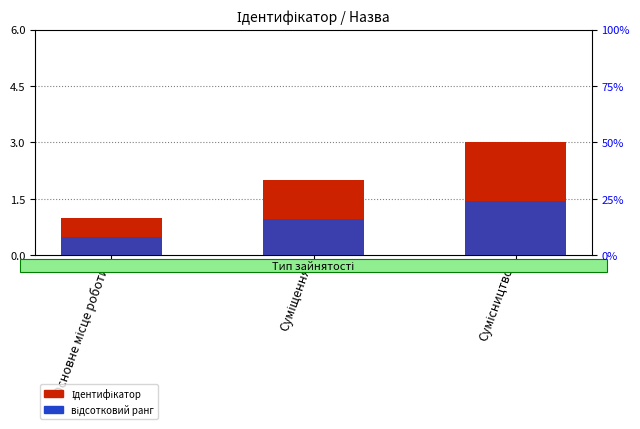

How many відсотковий ранг values are between 0 and 1?

3